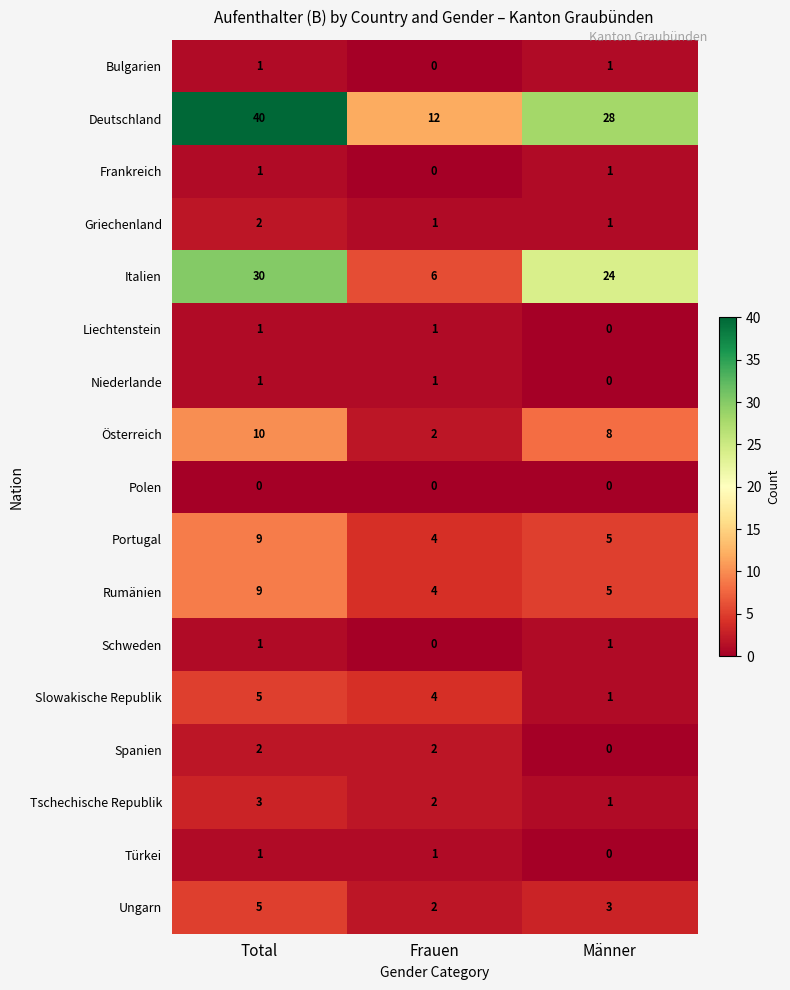

What is the spread (max minus min) of values at Frauen?

12